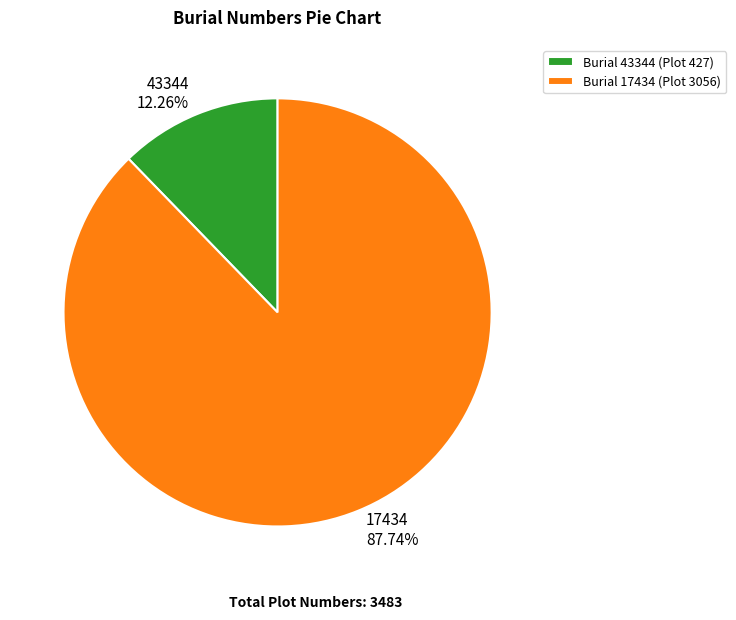

To the nearest percent, what is the difference between the 17434 and 43344 slice percentages?

75%